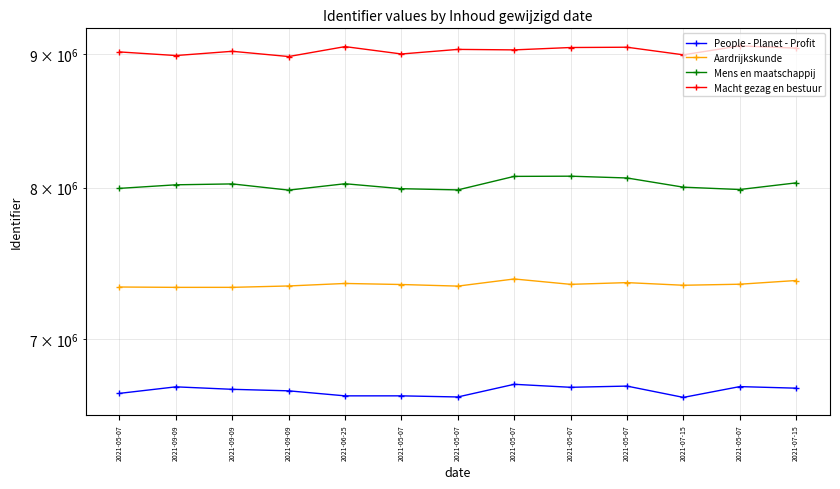

Rank the series by their maximum value, from highest to lowest.

Macht gezag en bestuur, Mens en maatschappij, Aardrijkskunde, People - Planet - Profit